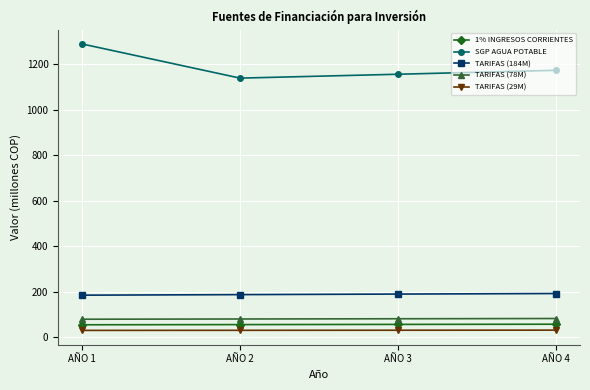

What is the total value across all series at AÑO 4?

1533.7